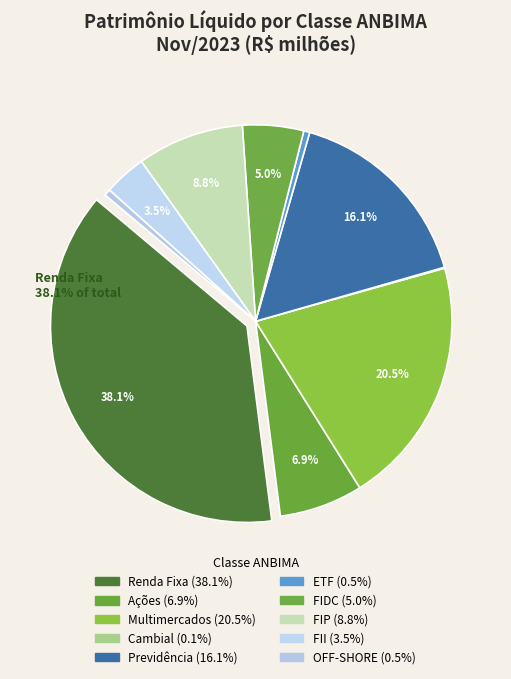

Rank the categories by value from highest to lowest.

Renda Fixa, Multimercados, Previdência, FIP, Ações, FIDC, FII, OFF-SHORE, ETF, Cambial